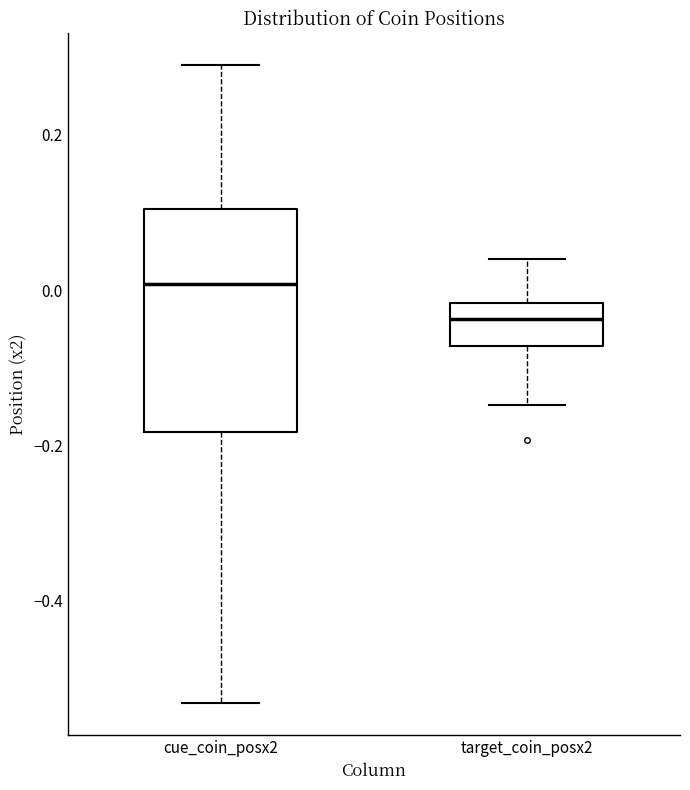

Where does the median line of the box for target_coin_posx2 sit on the y-axis? The values are not printed on the chart, so give them approximately, as read against the axis.

-0.04